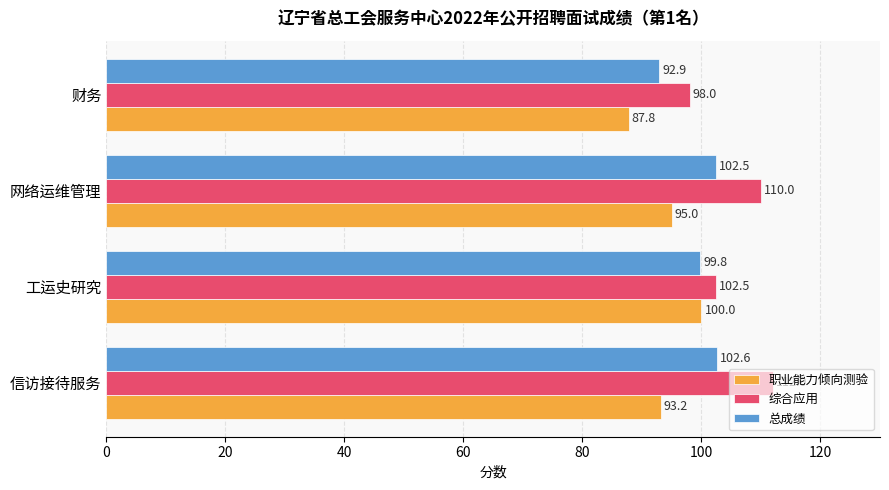

What is the sum of all 总成绩 values?

397.8